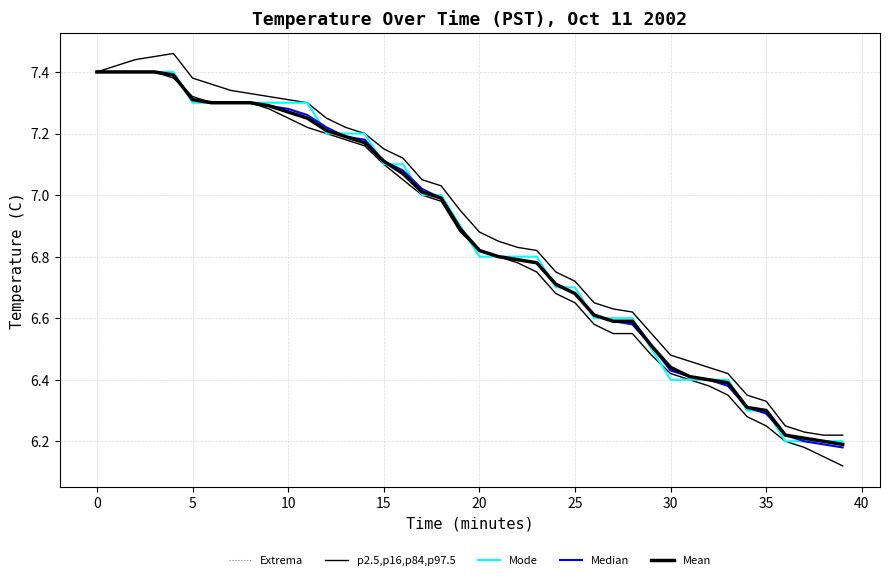

Does the chart display data point markers on the line(s)?

No